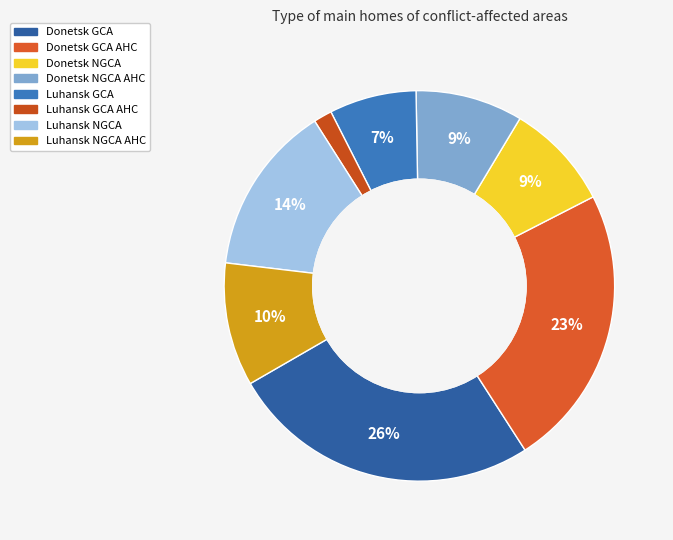

What portion of the pie excludes Luhansk GCA?

92.8%